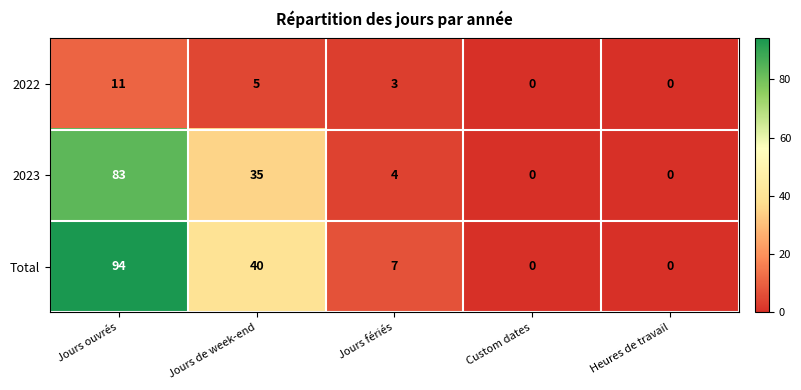

How many categories are shown in the chart?

5